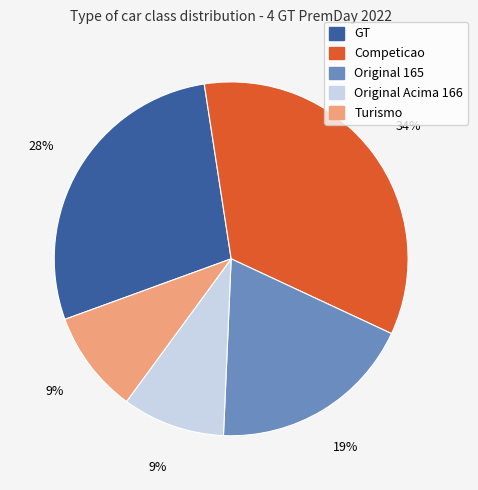

To the nearest percent, what portion does Turismo represent?

9%